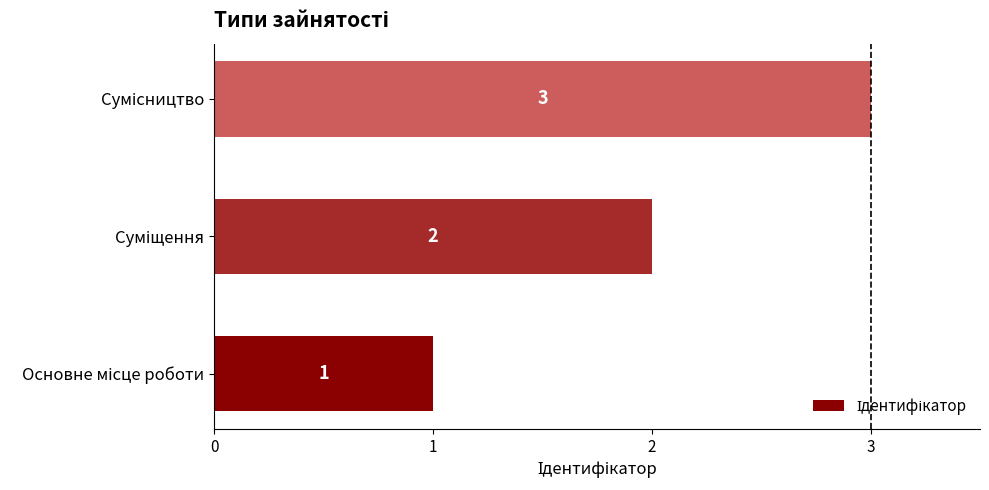

What is the sum of all values?

6